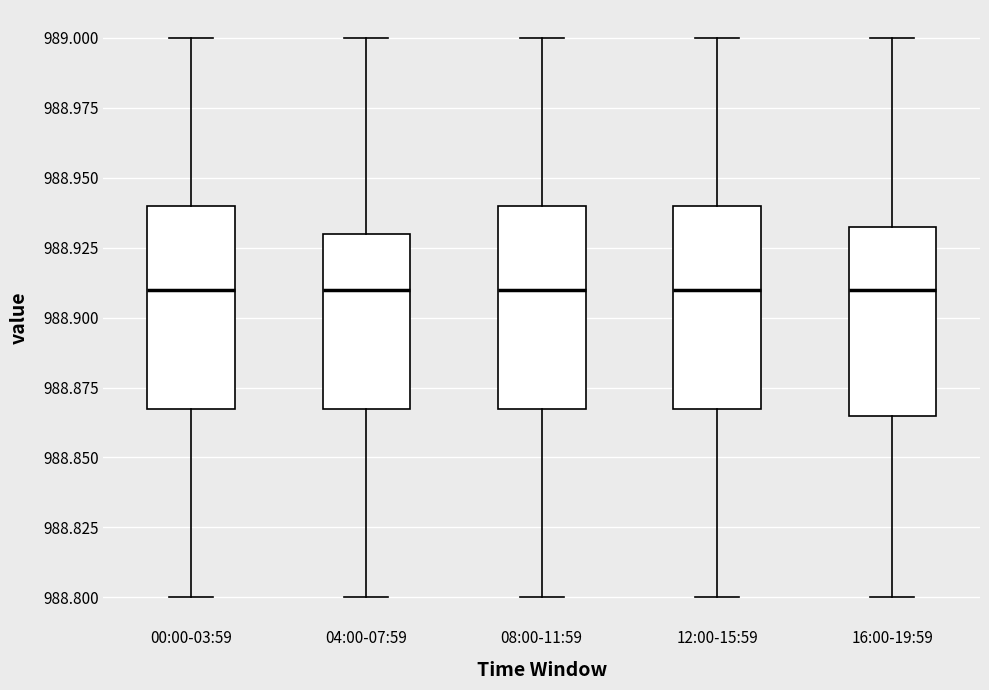

Reading left to right, read every box against the y-axis: the position of its median line, the range the box covers, and the ends of its whiskers. The values are not printed on the chart, so give them approximately, as read against the axis.

00:00-03:59: median 988.910, box 988.870 to 988.940, whiskers 988.800 to 989.000
04:00-07:59: median 988.910, box 988.870 to 988.930, whiskers 988.800 to 989.000
08:00-11:59: median 988.910, box 988.870 to 988.940, whiskers 988.800 to 989.000
12:00-15:59: median 988.910, box 988.870 to 988.940, whiskers 988.800 to 989.000
16:00-19:59: median 988.910, box 988.865 to 988.935, whiskers 988.800 to 989.000